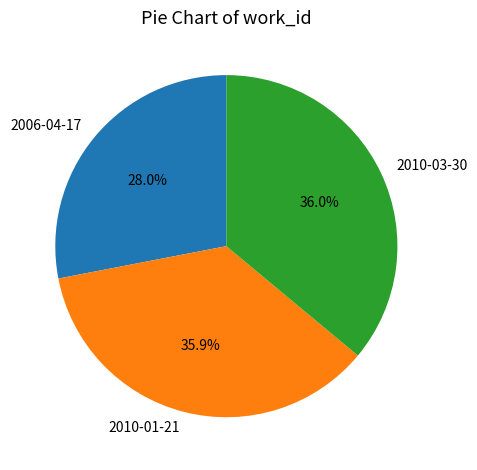

Count the number of slices in the pie.

3